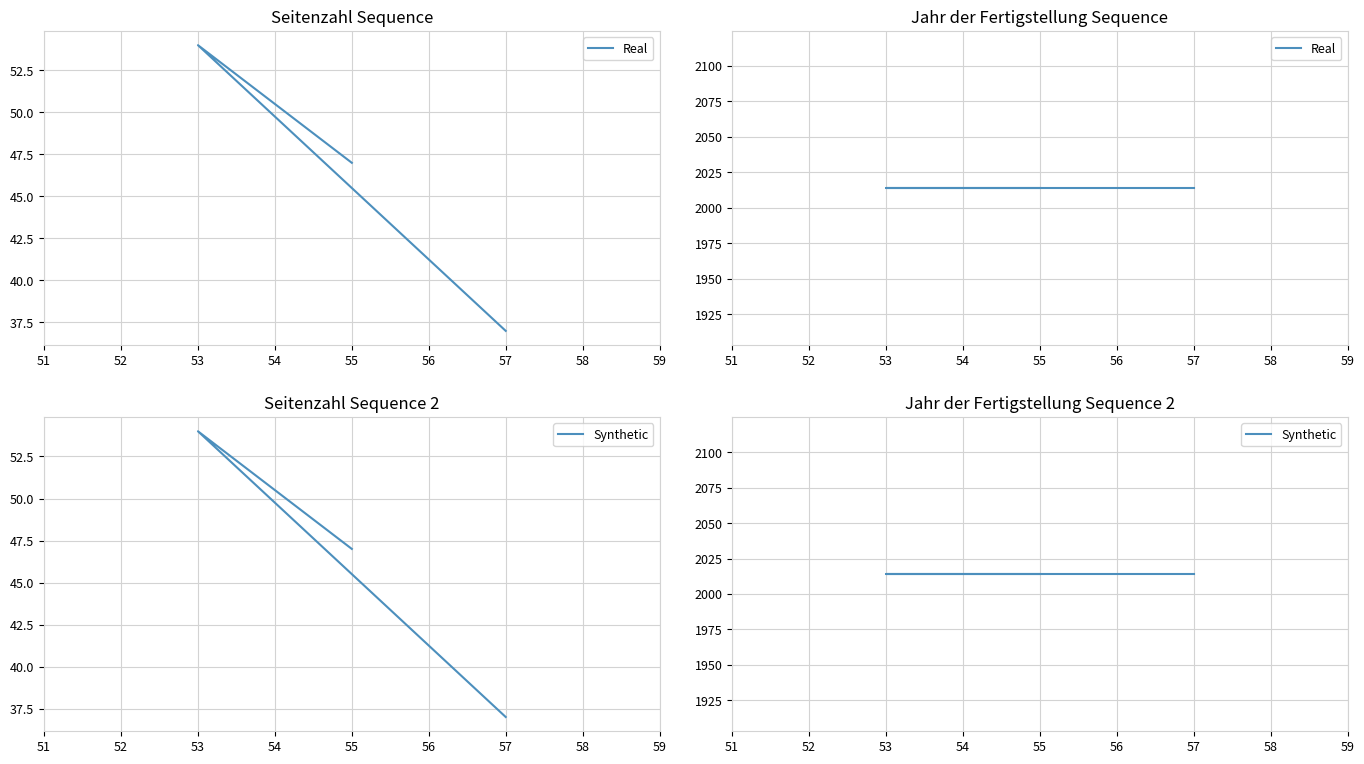

Count the number of values greater than 47.

1